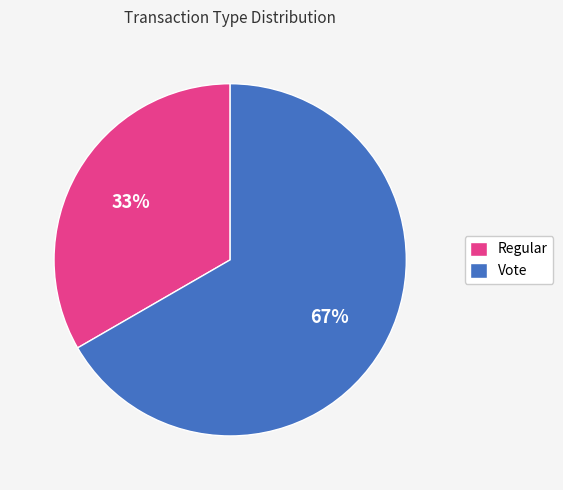

Is Regular the majority of the pie?

No